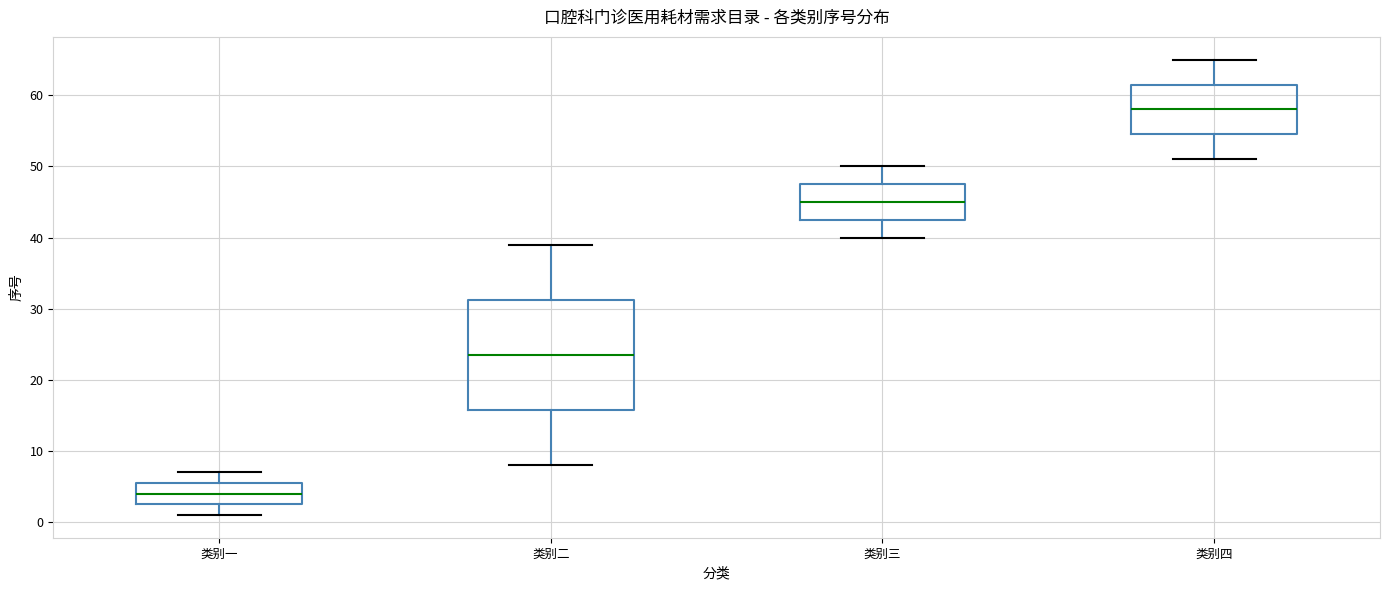

Reading left to right, transcribe this box plot: for each box, give where its median line is, the range the box spans, and where its two whiskers end, as read against the y-axis. The values are not printed on the chart, so give them approximately, as read against the axis.

类别一: median 4, box 3 to 6, whiskers 1 to 7
类别二: median 24, box 16 to 31, whiskers 8 to 39
类别三: median 45, box 43 to 48, whiskers 40 to 50
类别四: median 58, box 55 to 62, whiskers 51 to 65